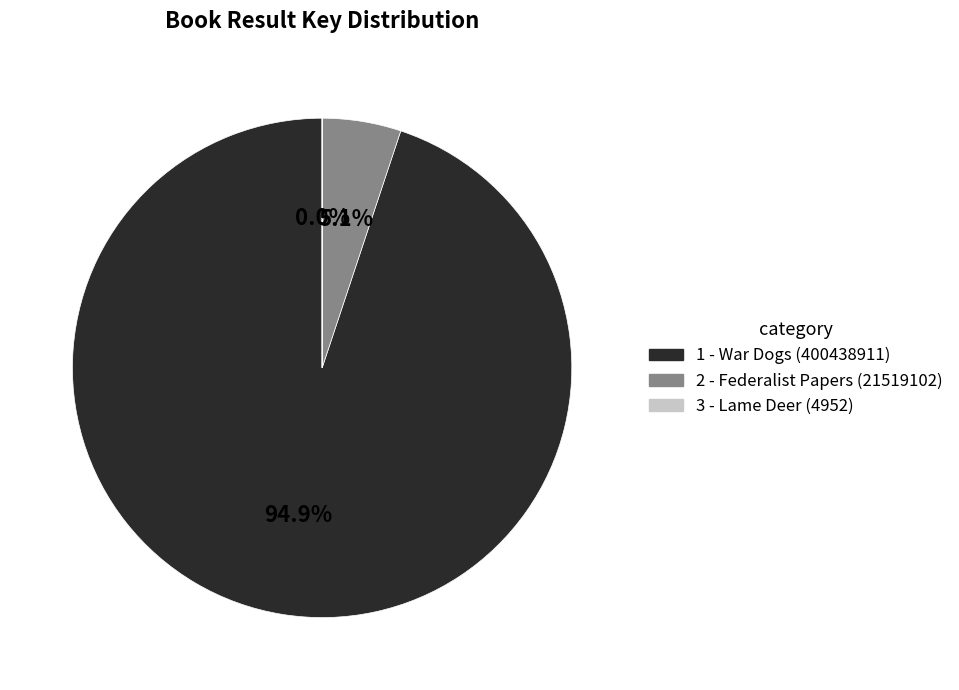

What percentage is NOT represented by 1 - War Dogs?

5.1%